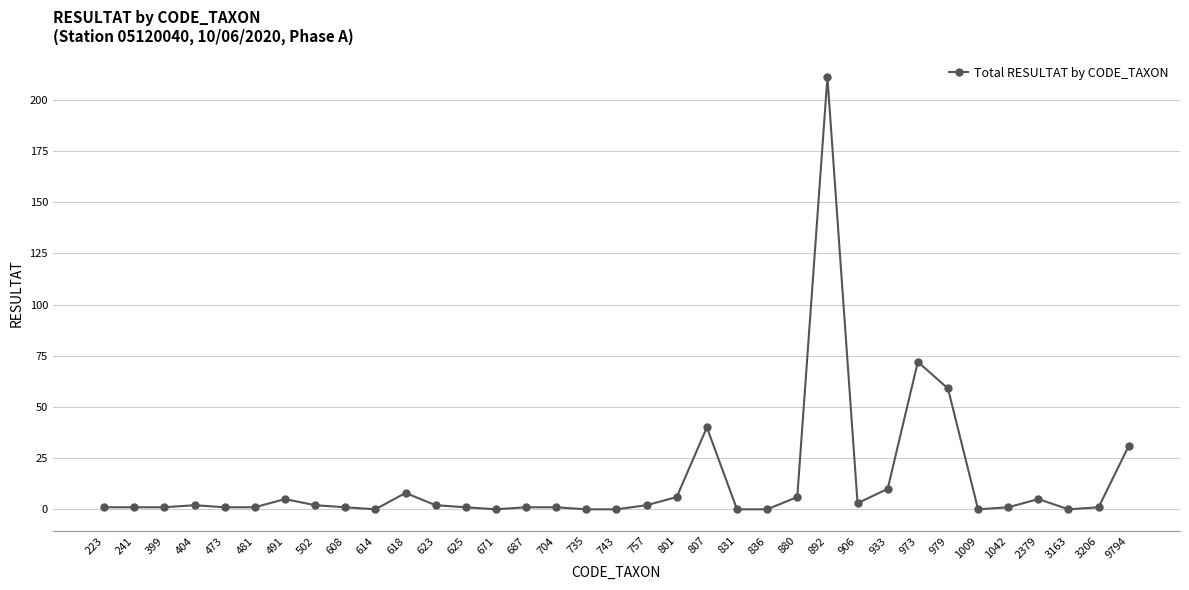

The chart shows a value of 0 at 743. True or false?

True